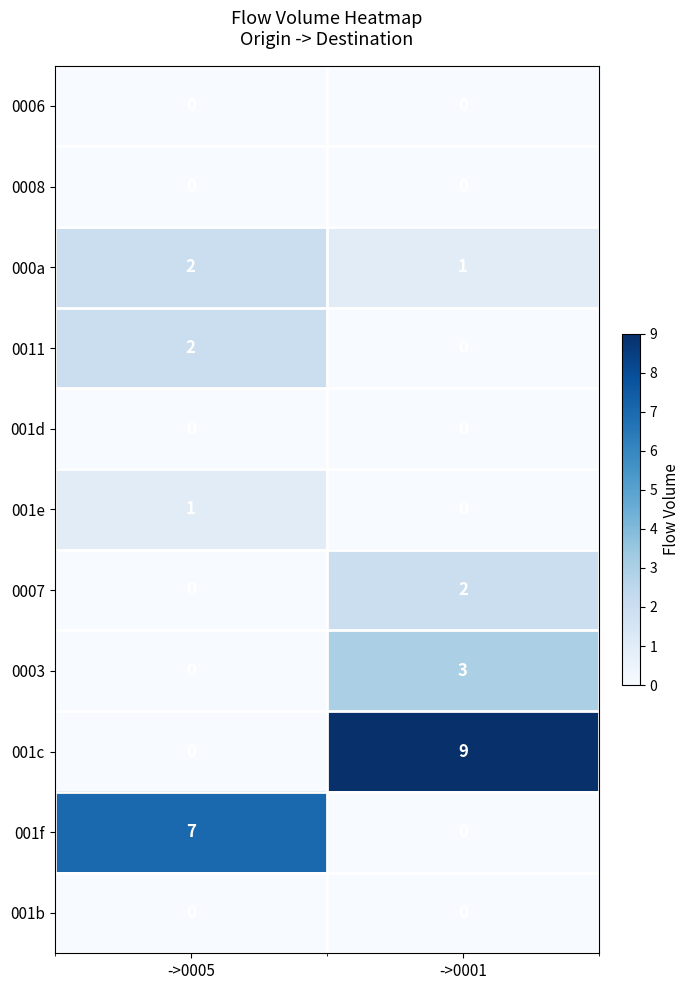

What is the spread (max minus min) of values at ->0005?

7